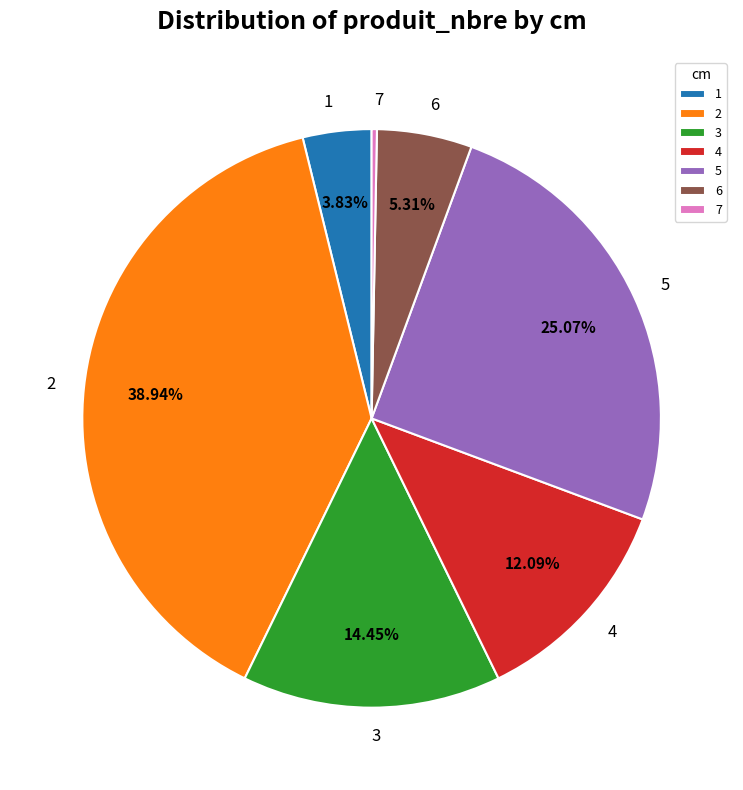

To the nearest percent, what is the average slice percentage?

14%